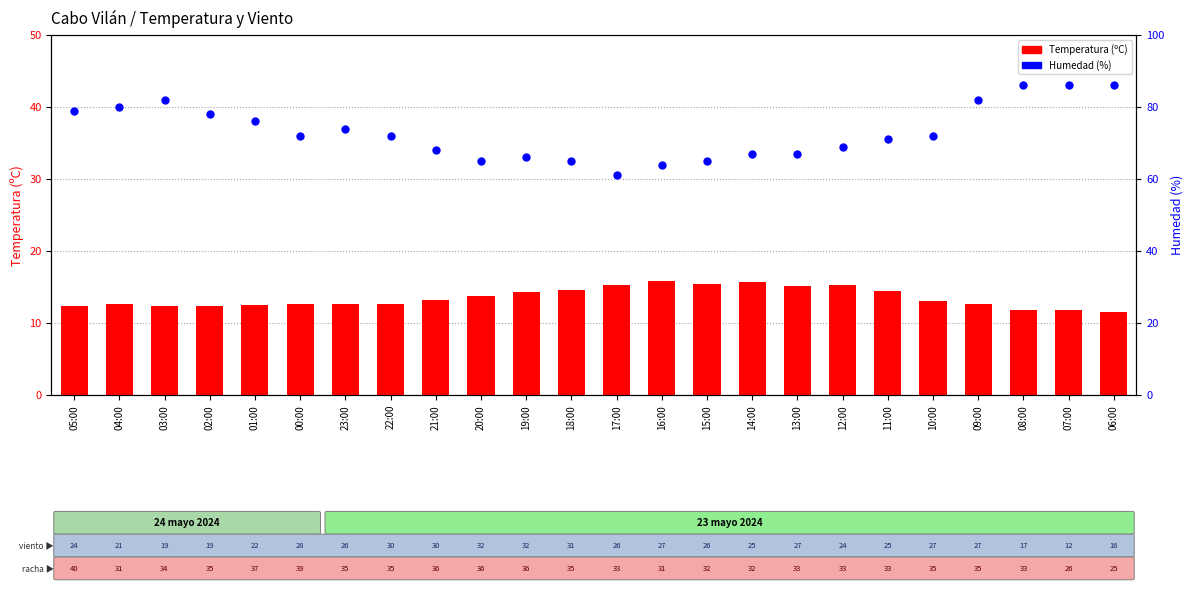

Which series reaches the minimum Y coordinate?

Temperatura (C)